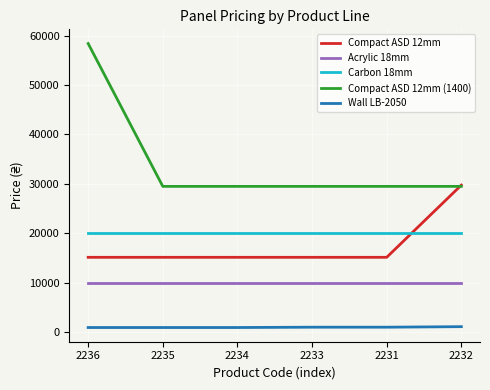

Which series has the largest range (max minus min)?

Compact ASD 12mm (1400)